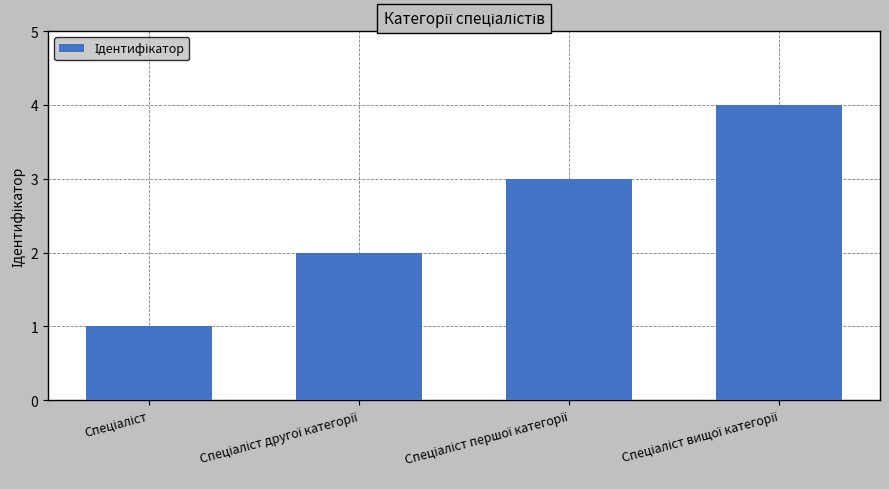

What is the difference between the maximum and minimum values?

3